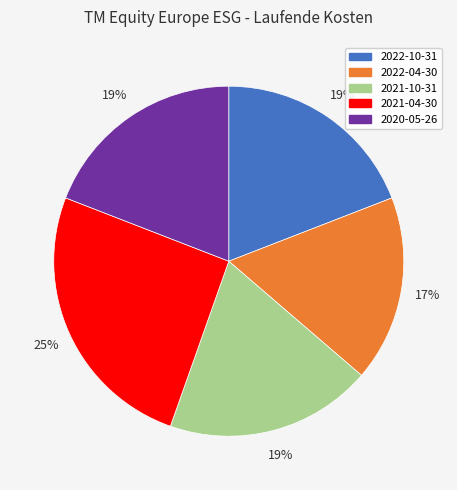

Combined, do 2021-04-30 and 2021-10-31 account for over 50%?

No